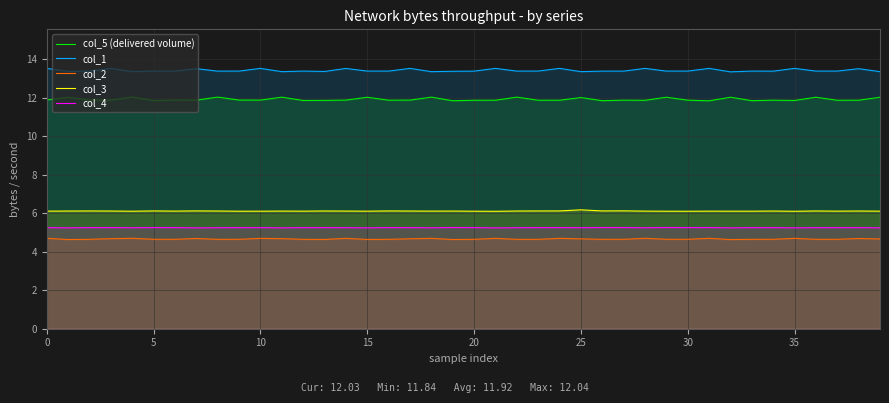

What is the greatest value displayed?

13.5